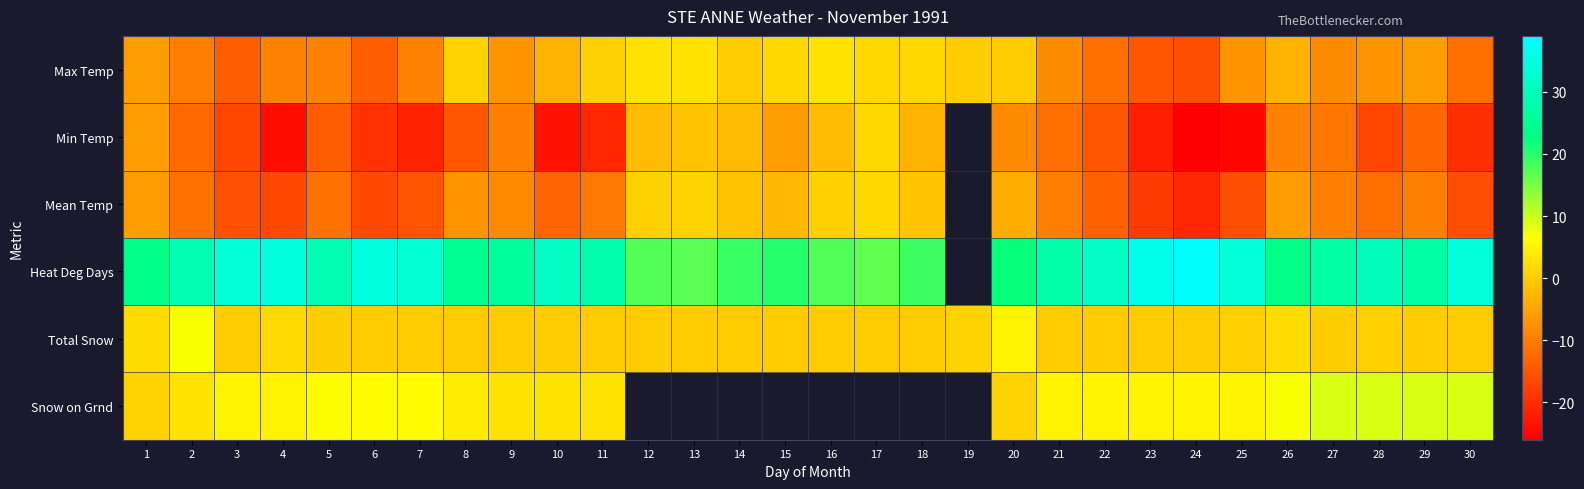

Is the value of Mean Temp at 5 greater than the value of Max Temp at 11?

No